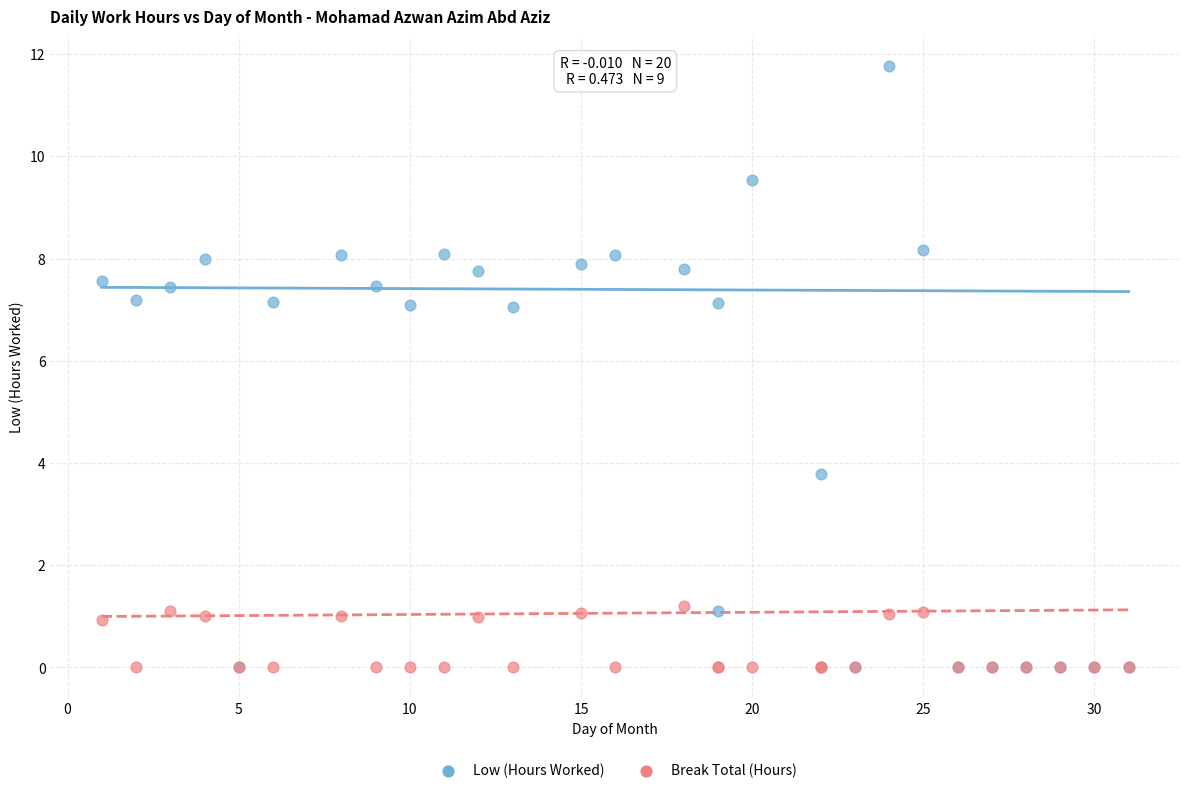

Which series reaches the maximum Y coordinate?

Low (Hours Worked)